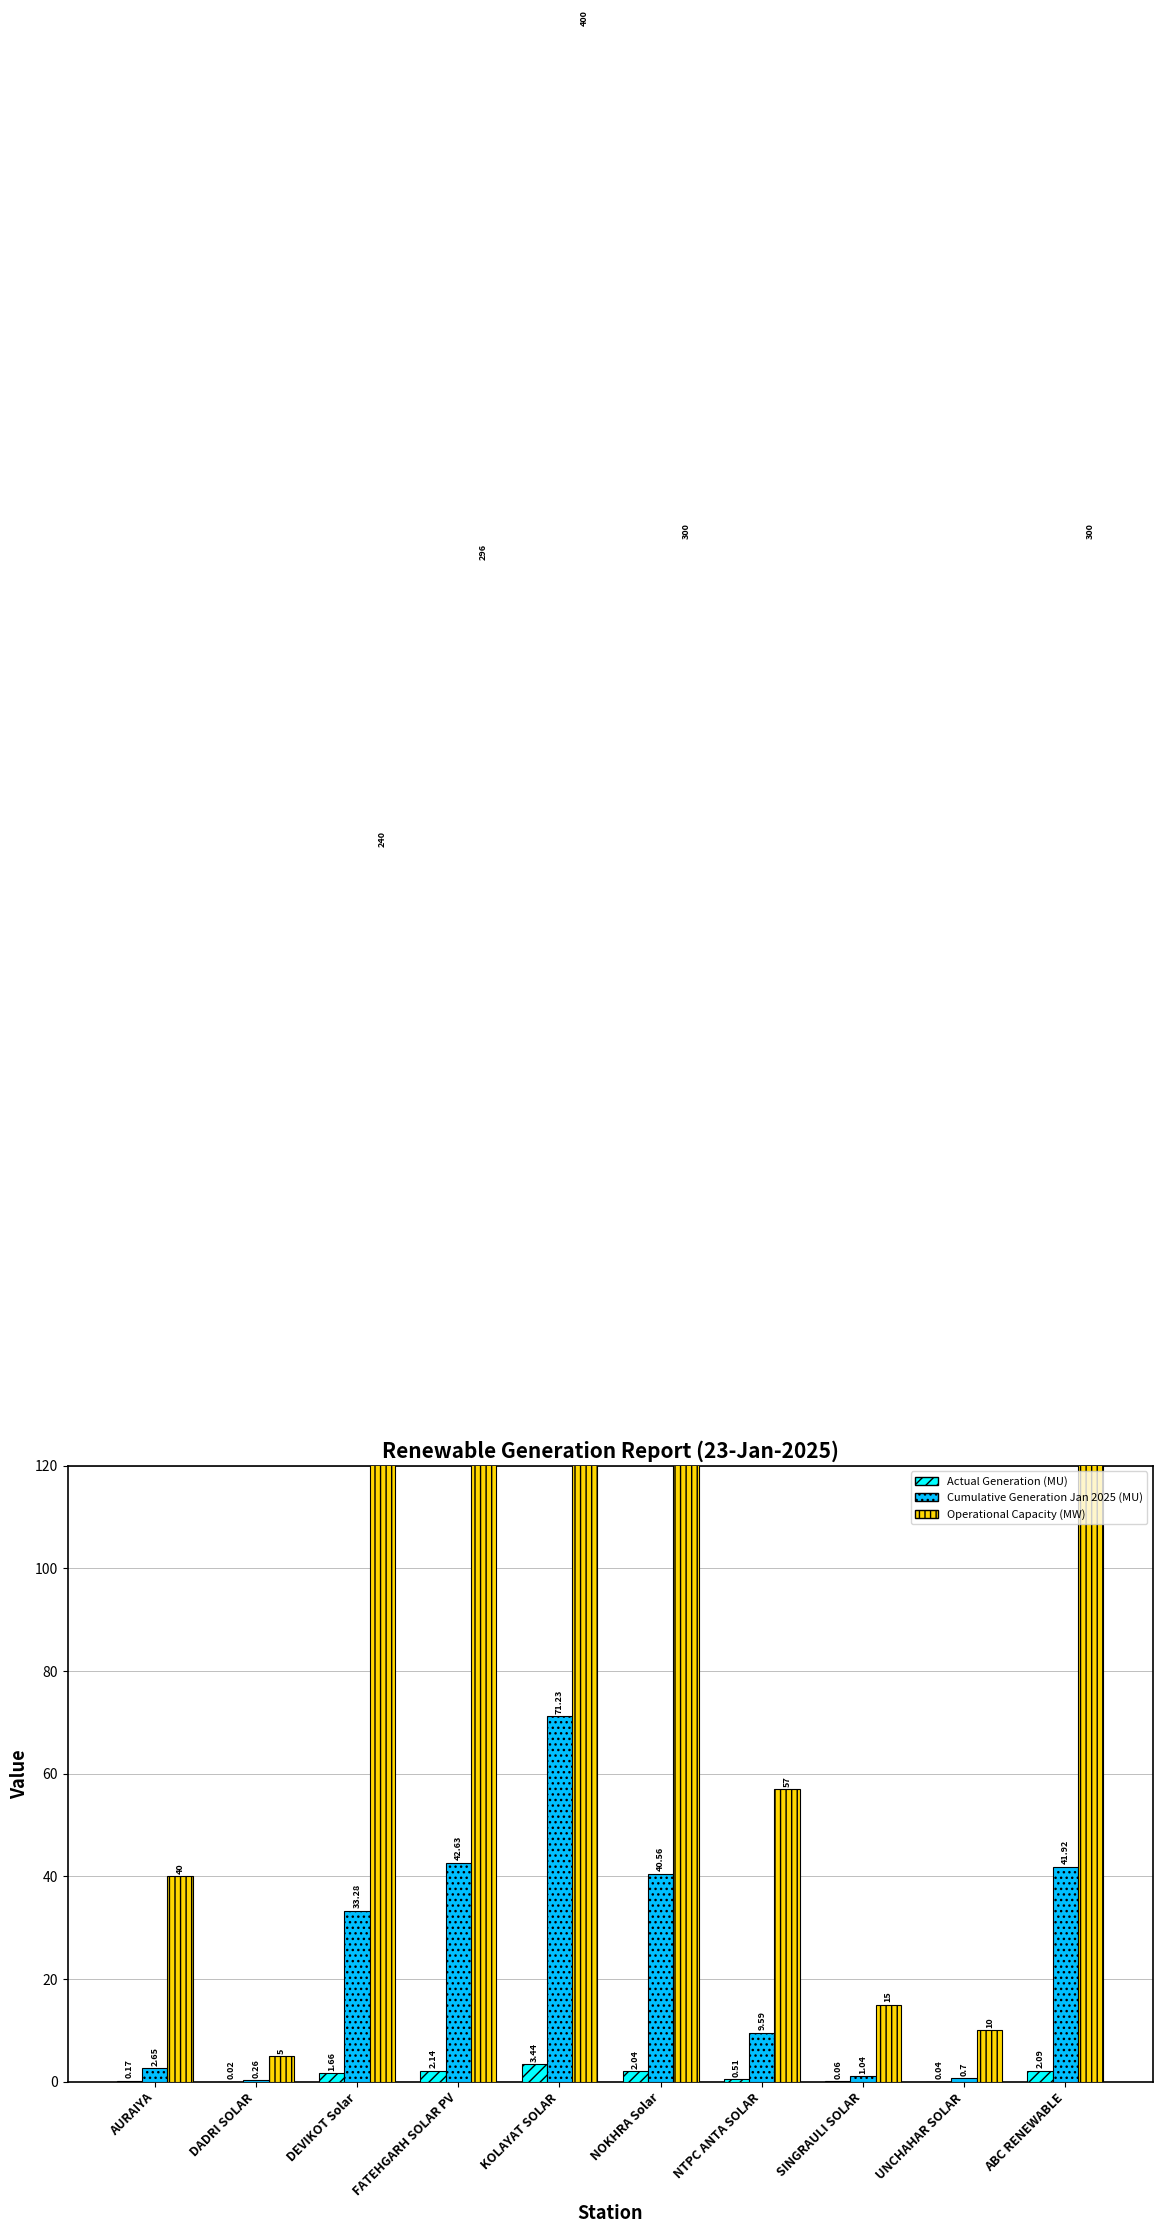

What is the difference between the second highest and second lowest values in the Cumulative Generation Jan 2025 (MU) series?

41.9